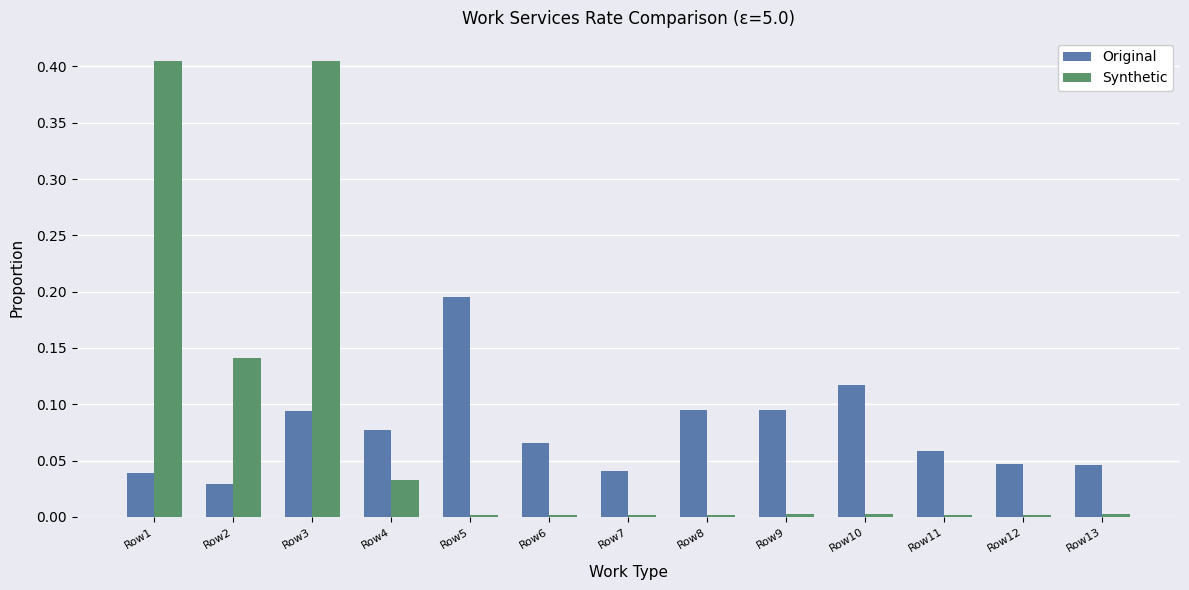

Rank the series by their maximum value, from lowest to highest.

Original, Synthetic